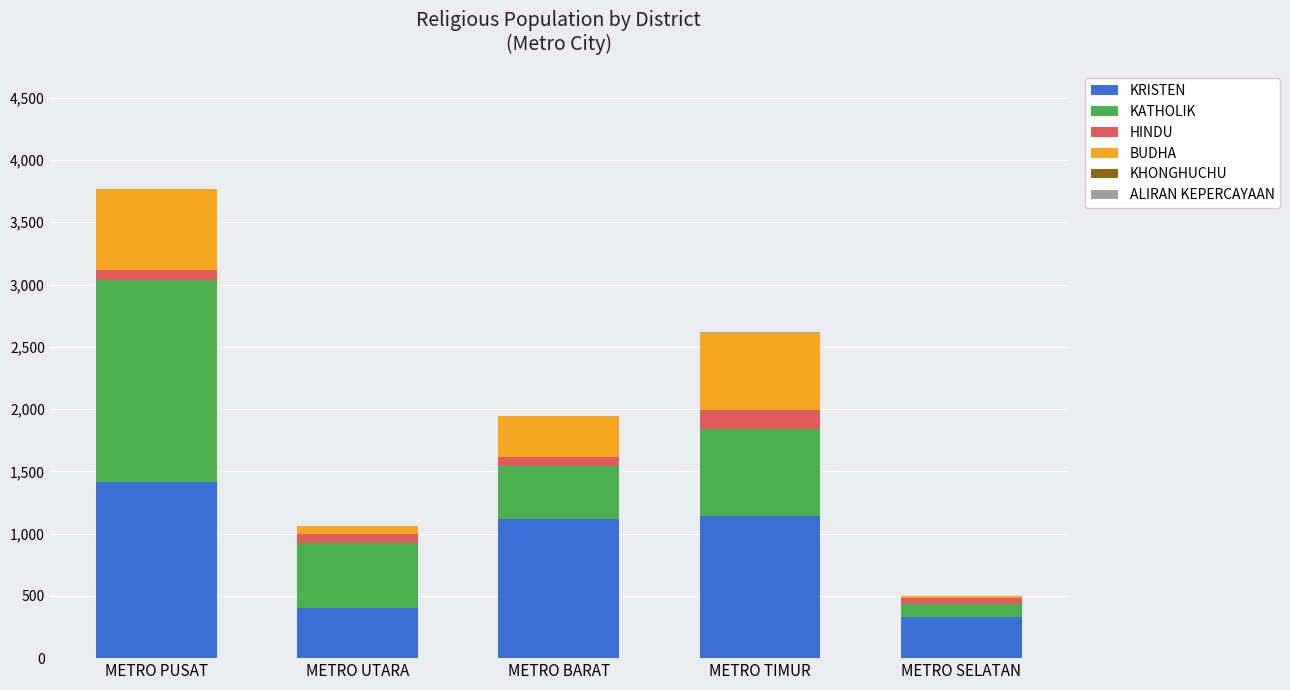

True or false: KRISTEN has a value of 510 at METRO SELATAN.

False